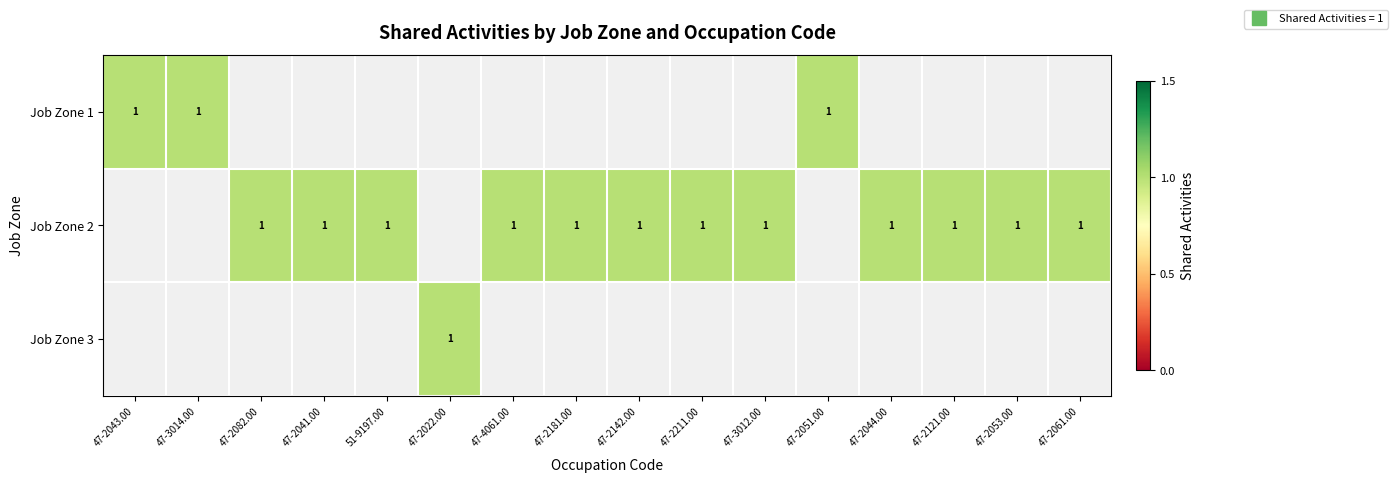

True or false: 2 has a value of 0 at 47-3014.00.

True